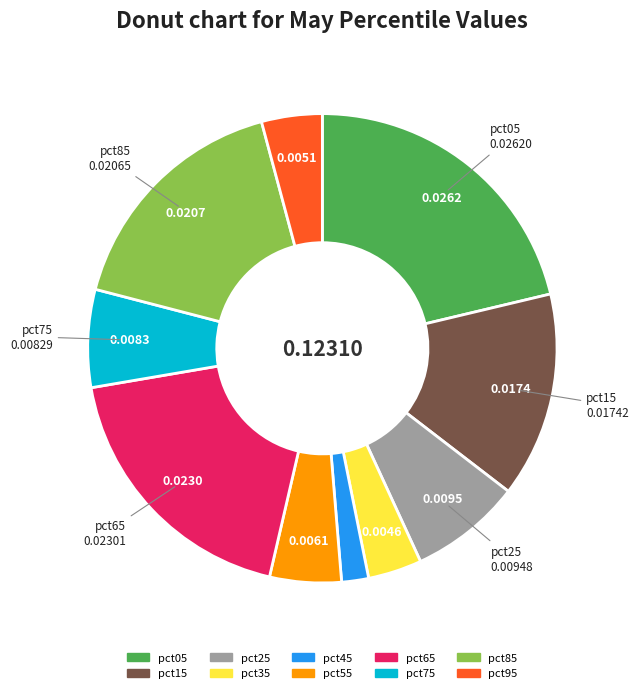

Is the sum of pct05 and pct25 greater than half?

No